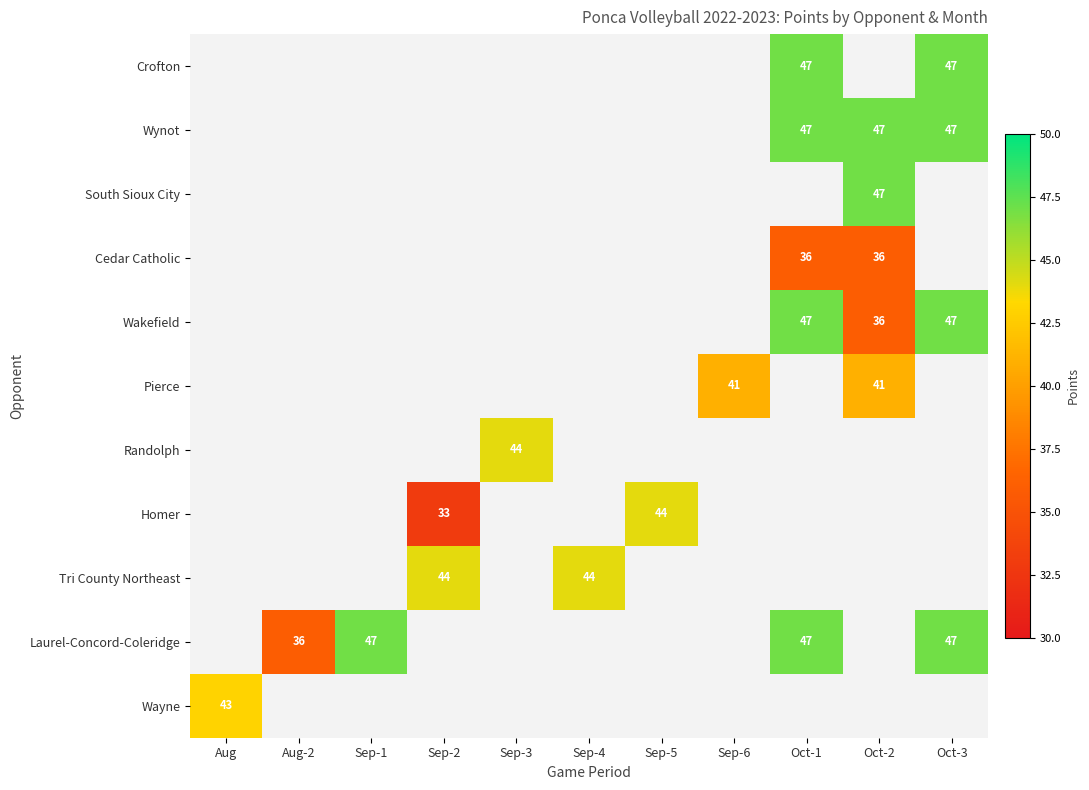

How many data points does each series have?

11